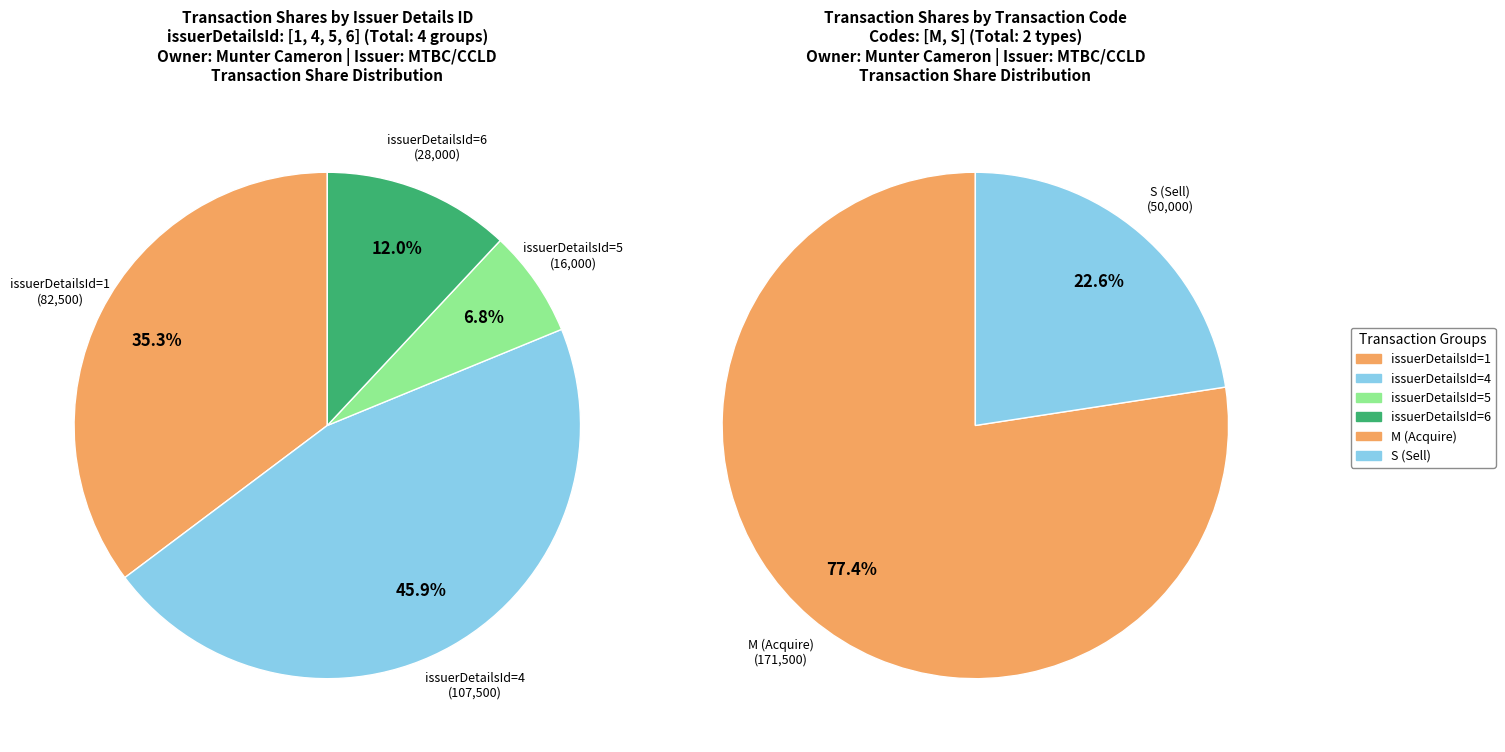

Is 2018-02-04 the majority of the pie?

No